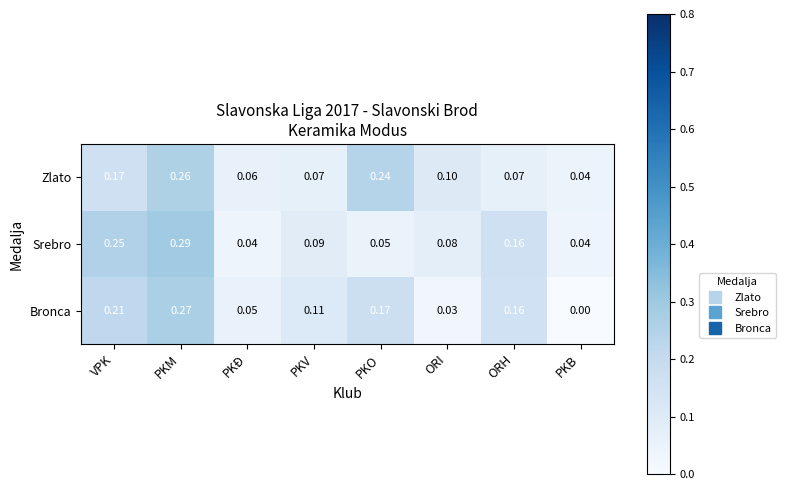

Which label corresponds to the smallest value in the chart?

PKB